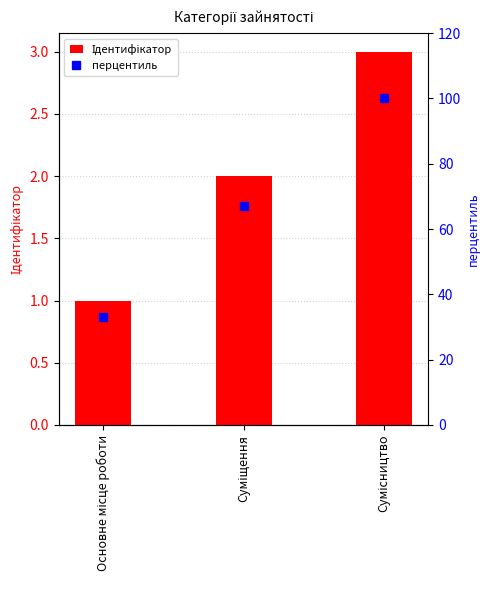

What is the label of the 3rd bar from the left?

Сумісництво